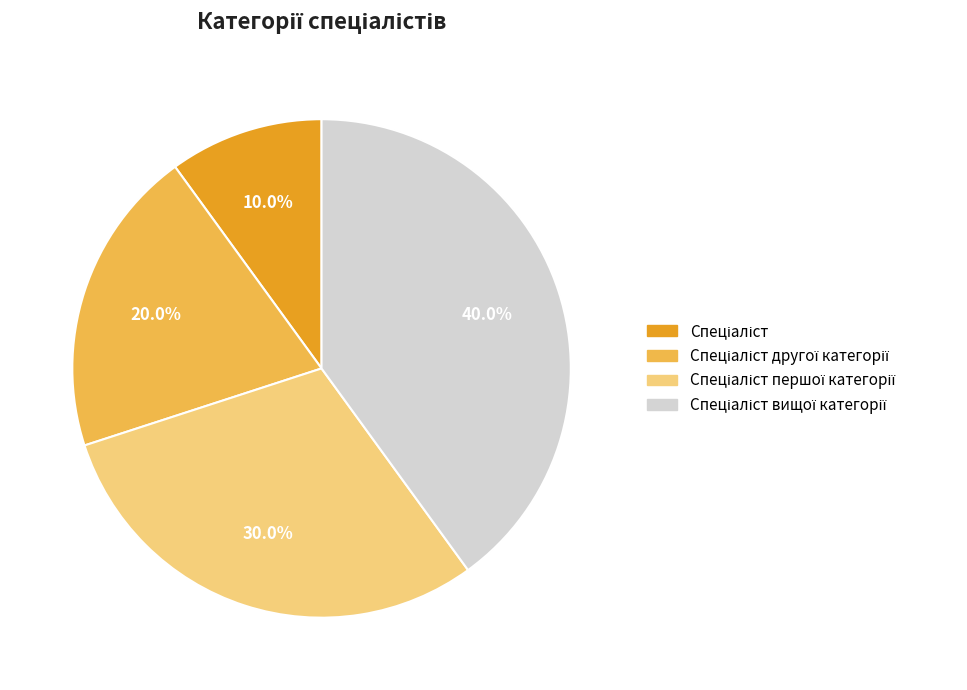

Is there a majority slice in this chart?

No